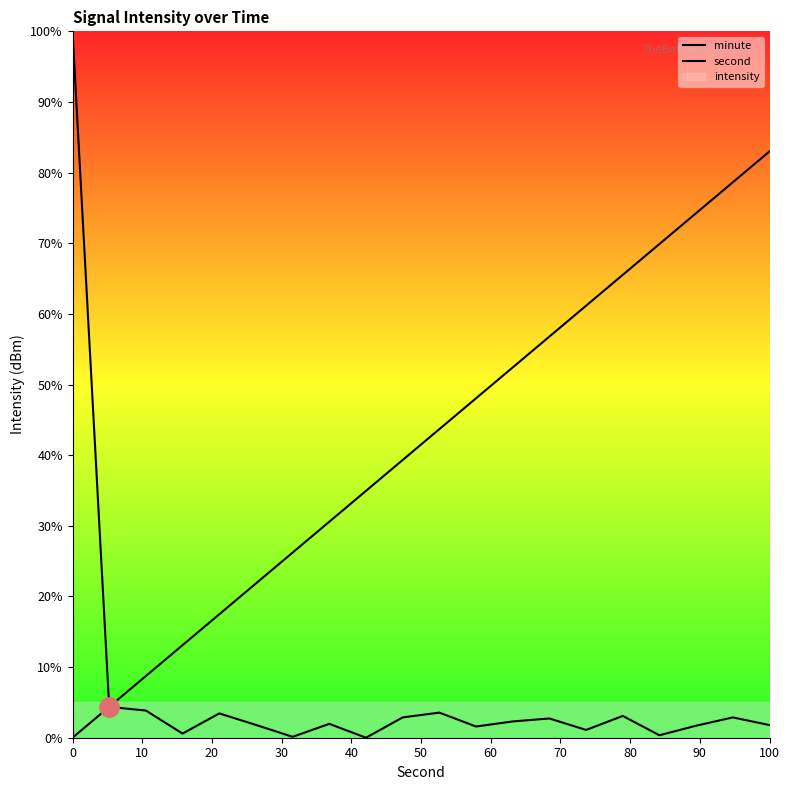

What is the sum of all minute values?

140.1